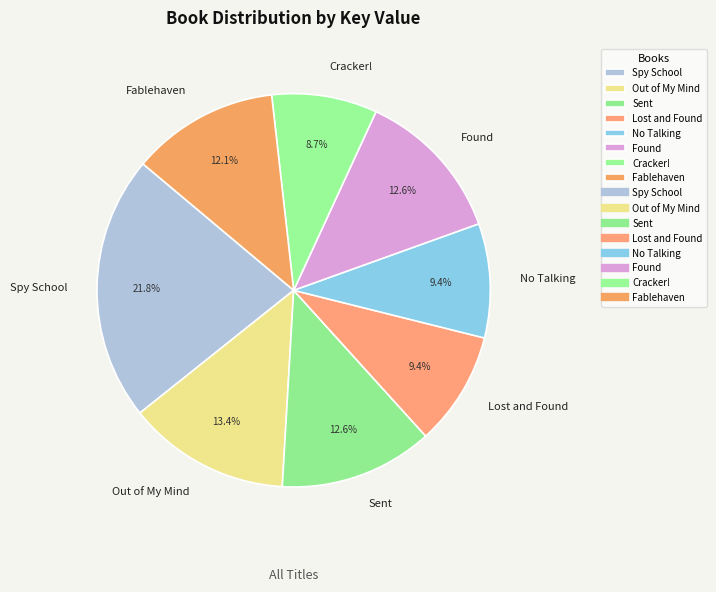

Do Fablehaven and Cracker! together represent more than half of the pie?

No